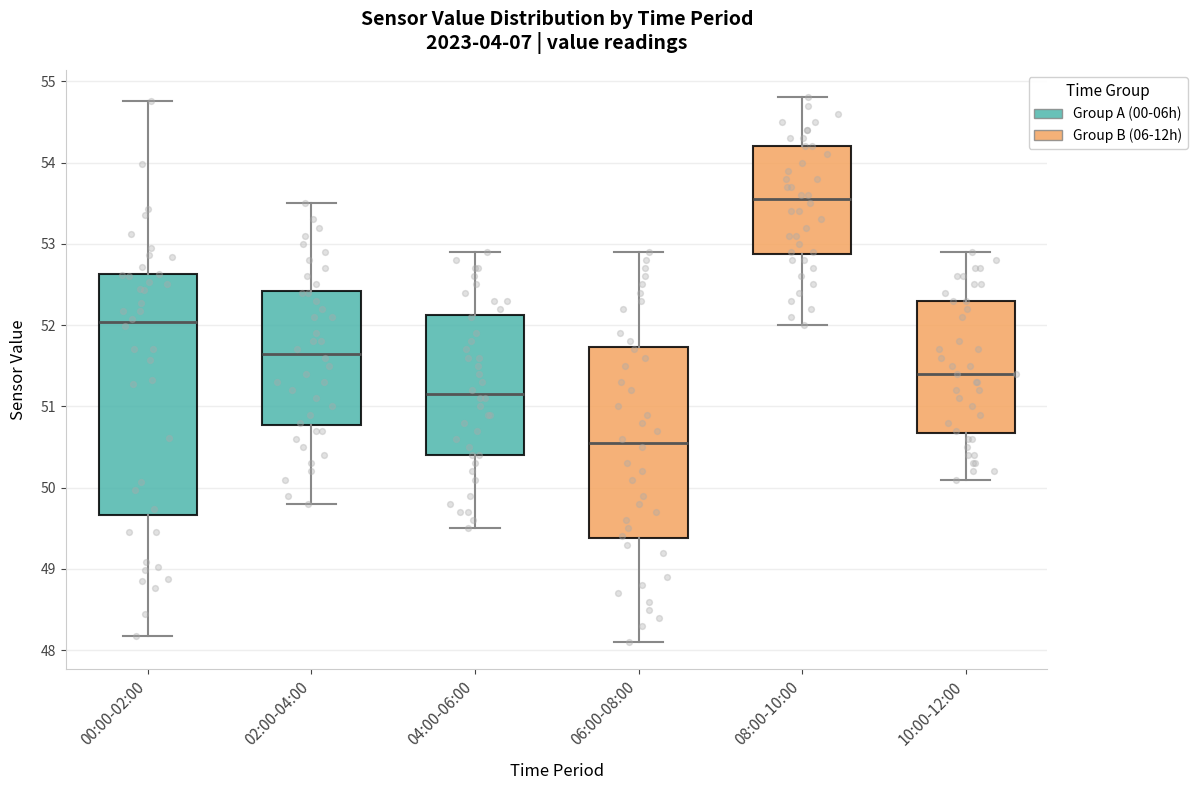

Where does the lower whisker of the box for 06:00-08:00 end on the y-axis? The values are not printed on the chart, so give them approximately, as read against the axis.

48.1